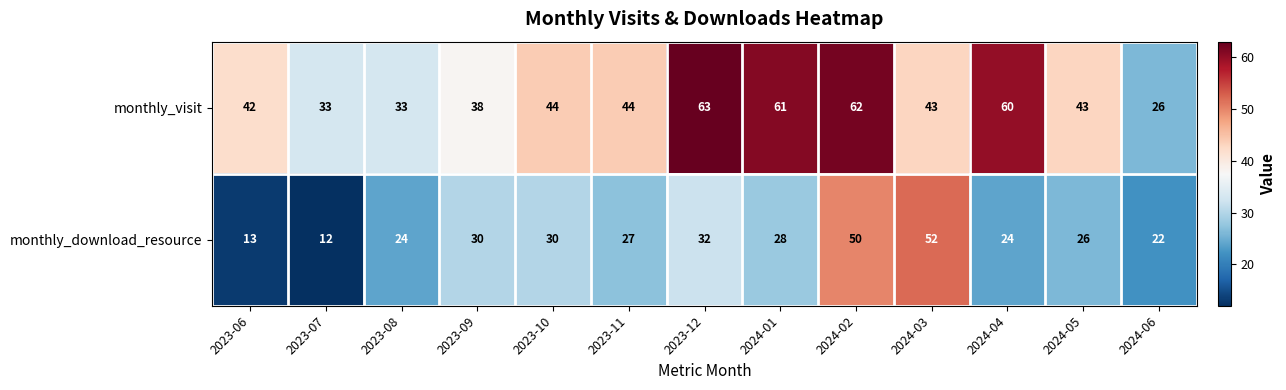

Count the number of data series in this chart.

2